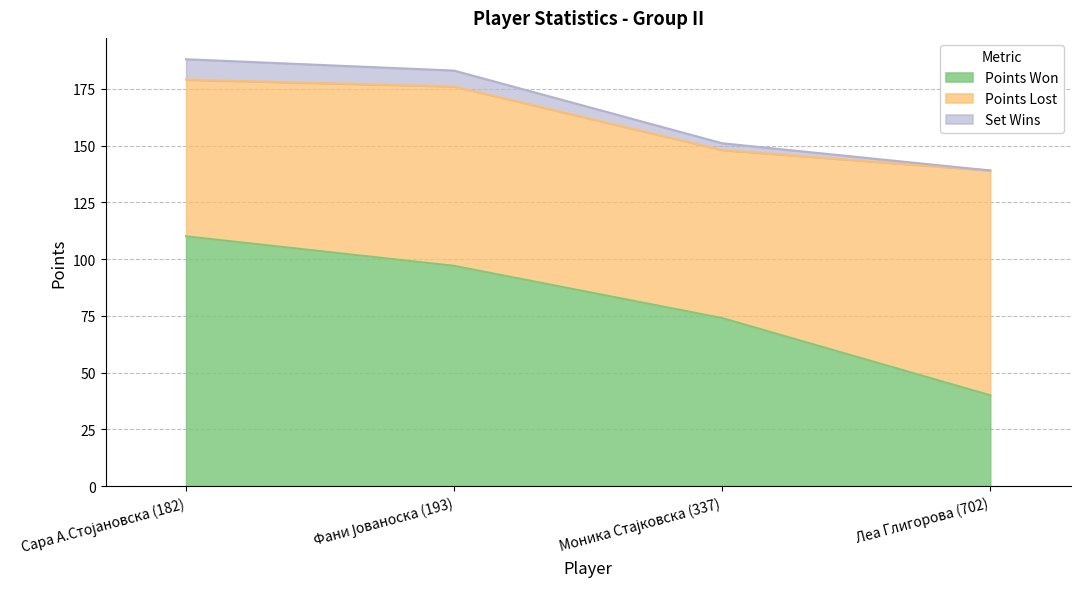

What are all the series names shown in the legend?

Points Won, Points Lost, Set Wins